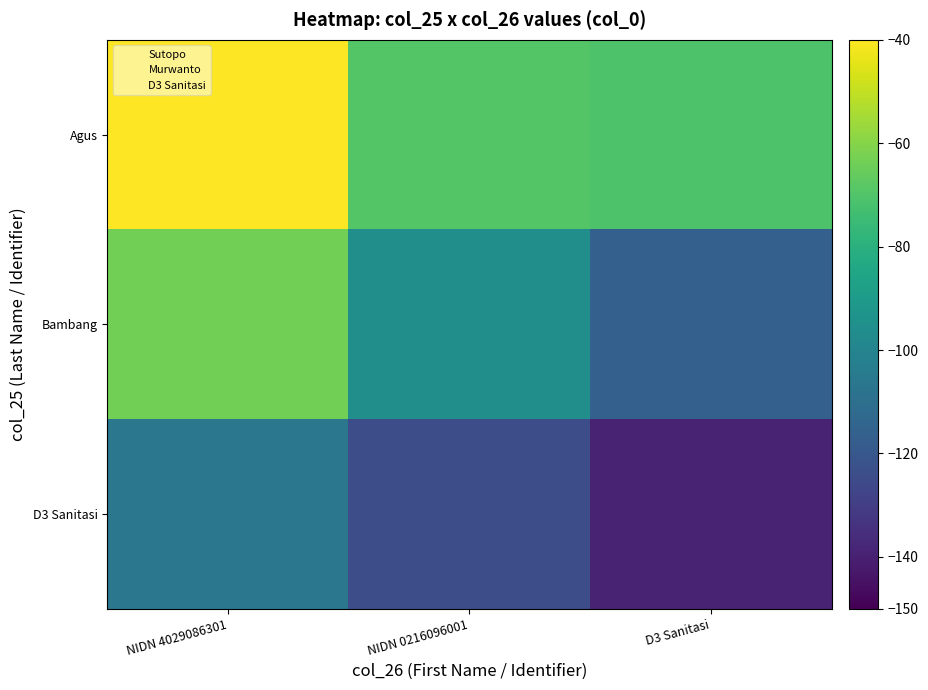

At NIDN 0216096001, list the series in order from smallest to largest.

D3 Sanitasi, Bambang, Agus